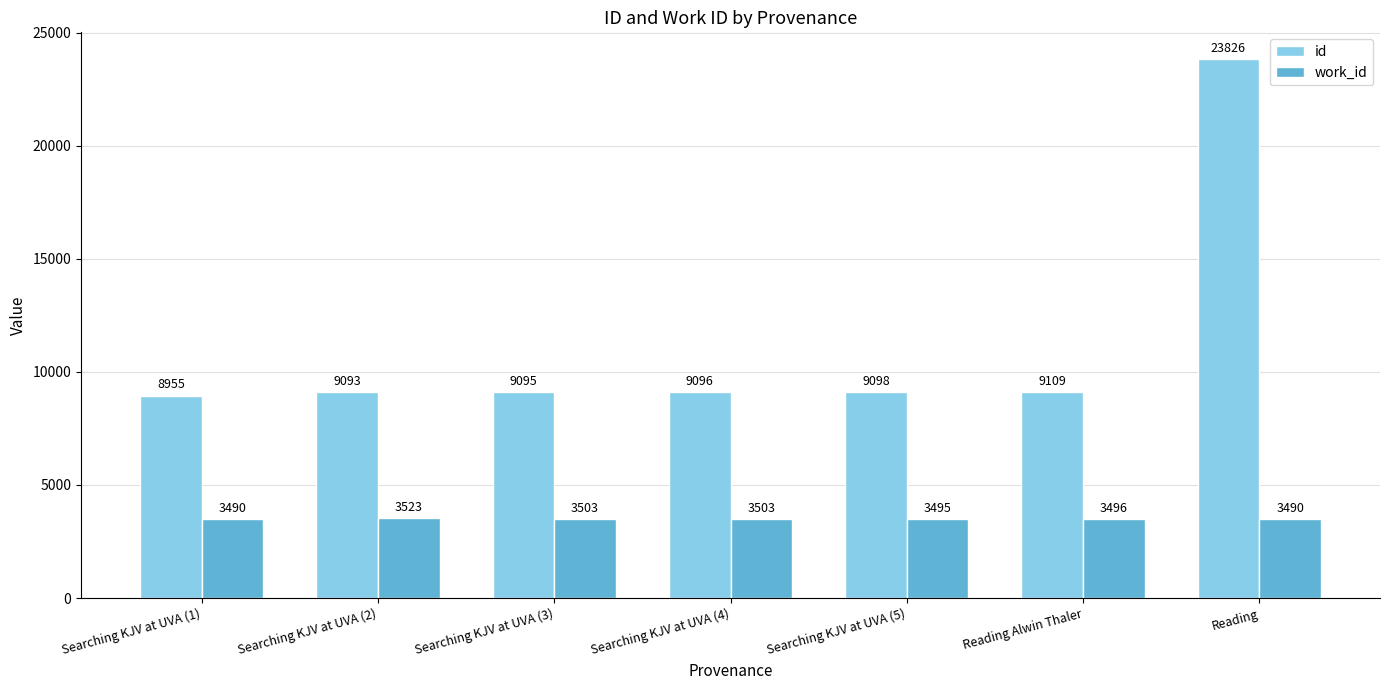

How many data points in work_id are less than 3496?

3